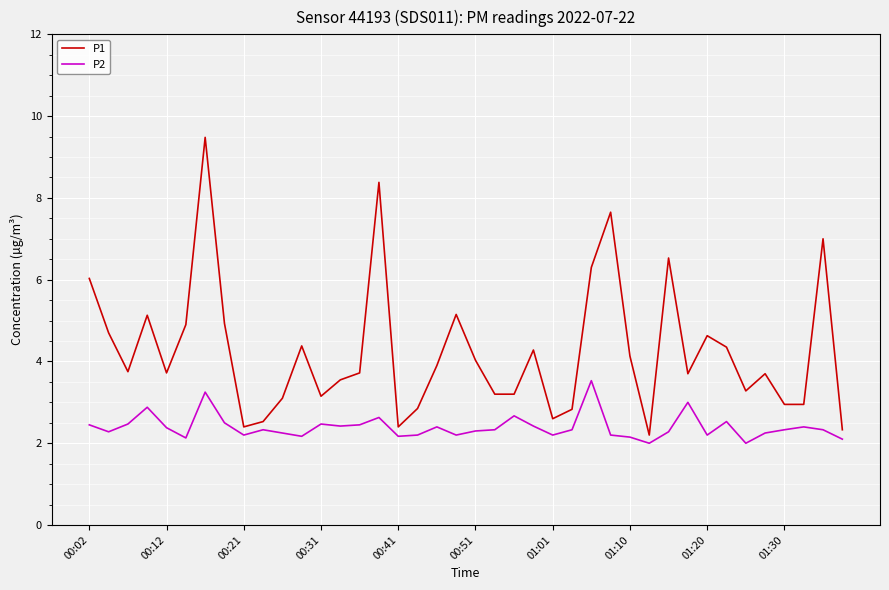

What is the greatest value displayed?

9.5